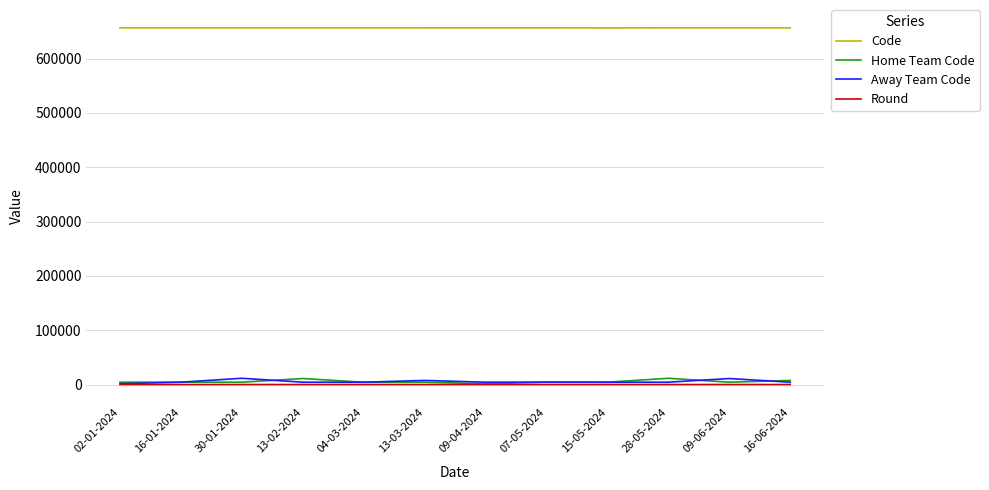

True or false: Away Team Code and Code intersect in this chart.

False